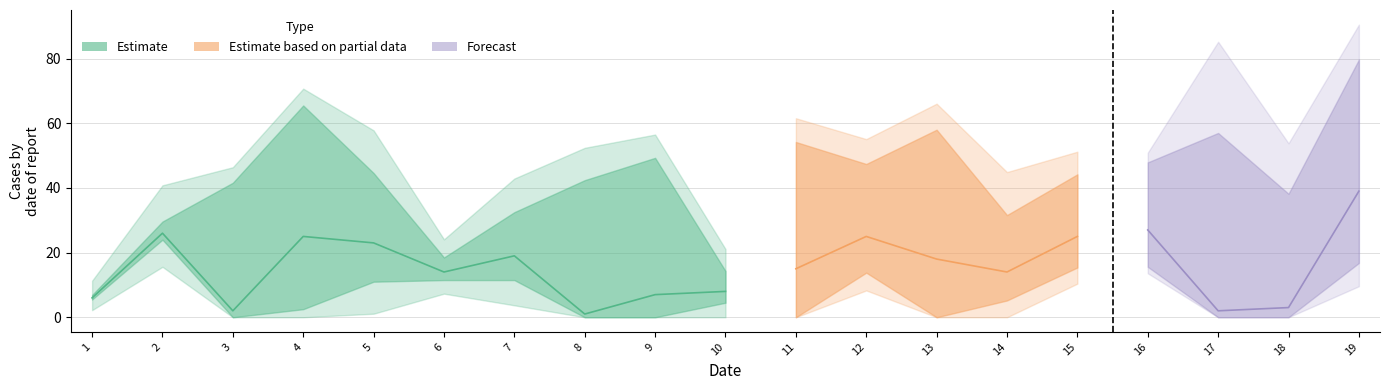

True or false: col_5 has a value of 11 at 11.

False